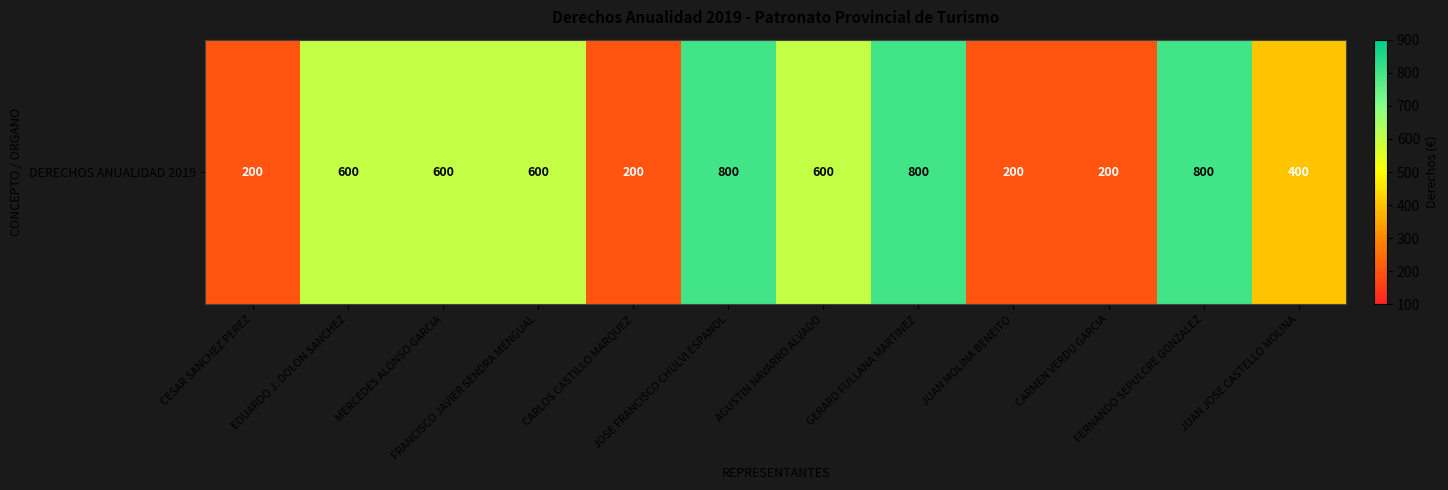

Where does the data first go above 600?

JOSE FRANCISCO CHULVI ESPANOL